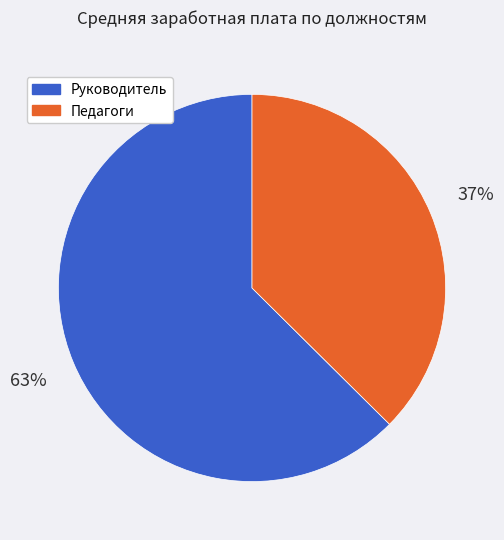

To the nearest percent, what is the combined percentage of Руководитель and Педагоги?

100%